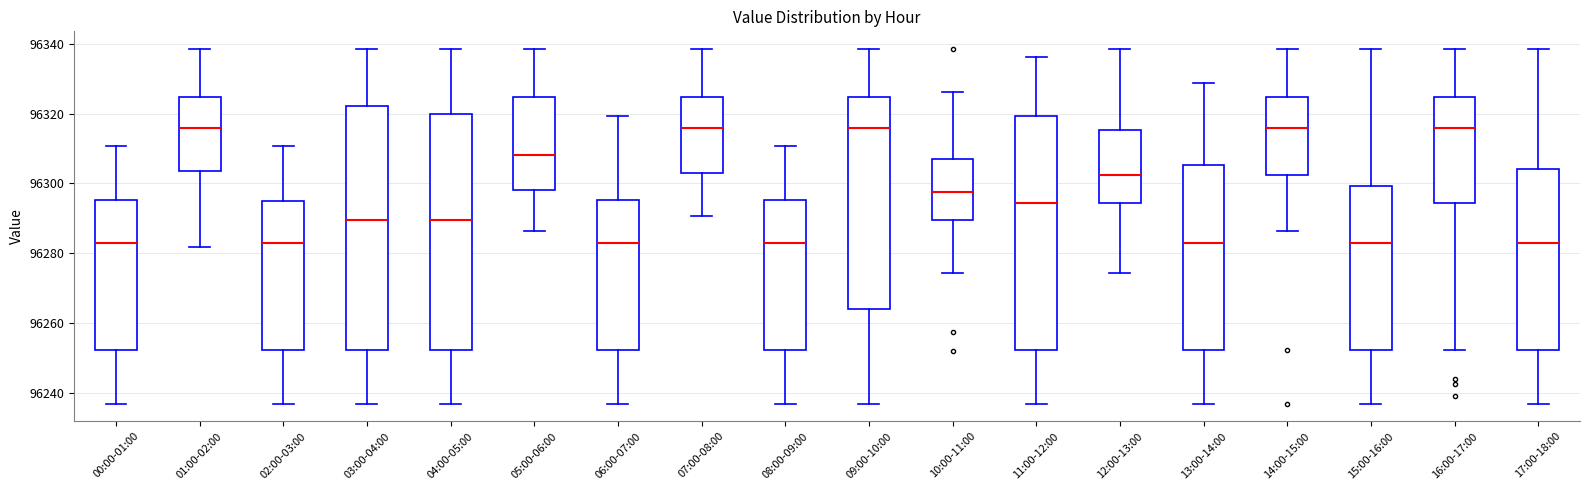

Which box is the tallest, from its lower edge to its upper edge?

03:00-04:00